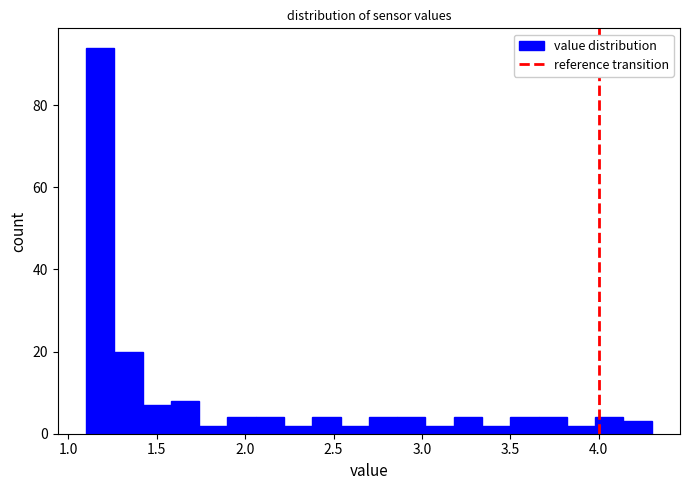

Read against the x-axis, roughly where is the centre of the tallest bar?

1.20